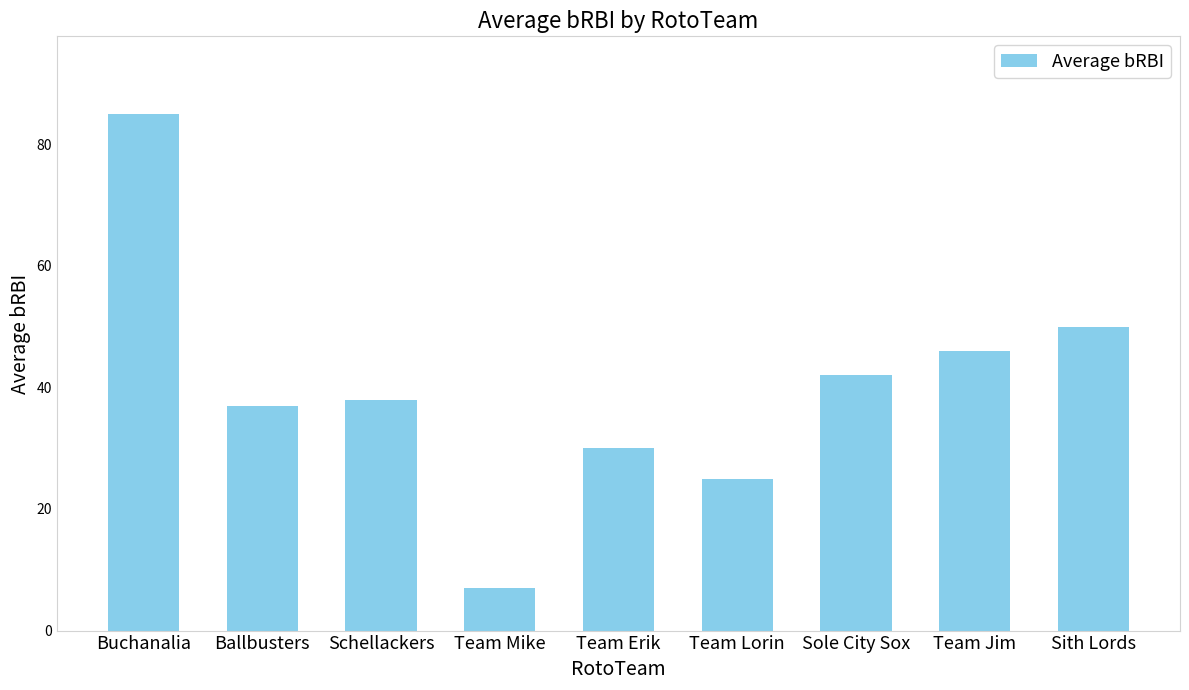

Does the chart contain any negative values?

No